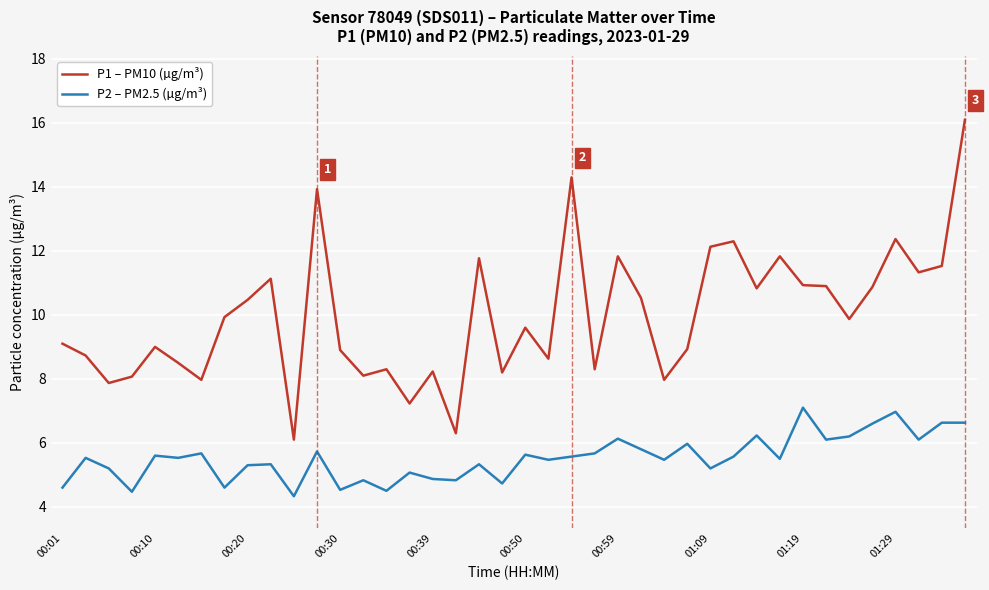

What is the sum of all P2 – PM2.5 (µg/m³) values?

221.1